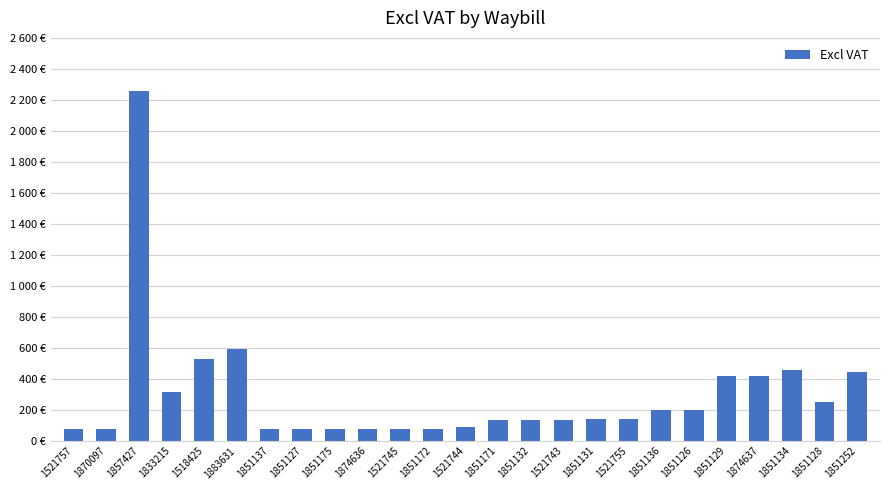

What is the difference between the maximum and minimum values?

2181.8